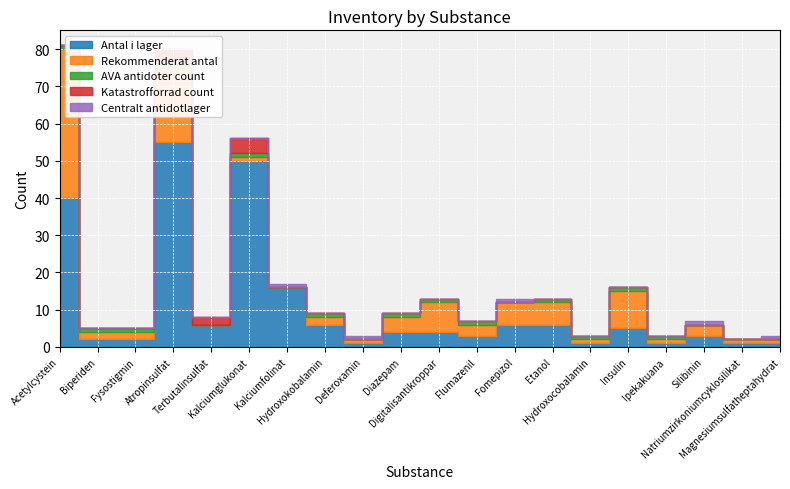

What is the sum of the Antal i lager values at Kalciumglukonat and Magnesiumsulfatheptahydrat?

51